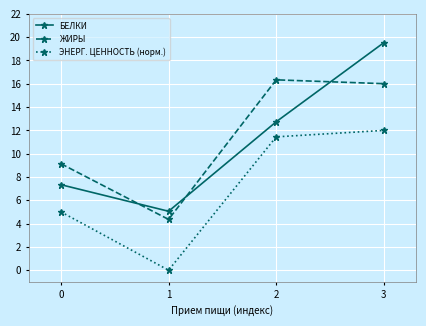

How many distinct data groups are displayed?

3